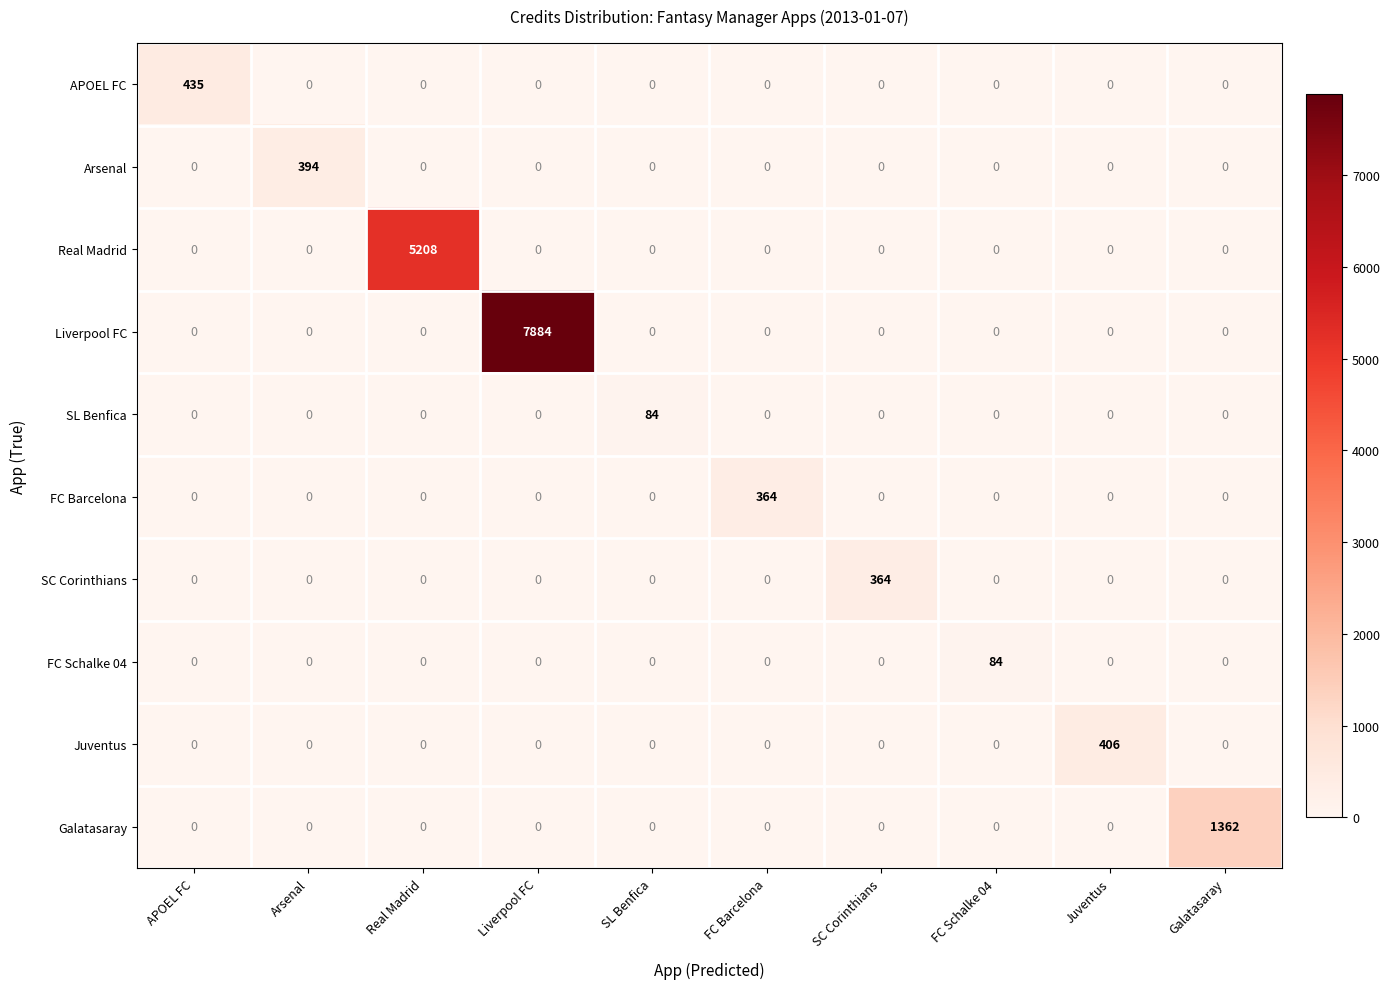

What is the average value of the FC Barcelona series?

36